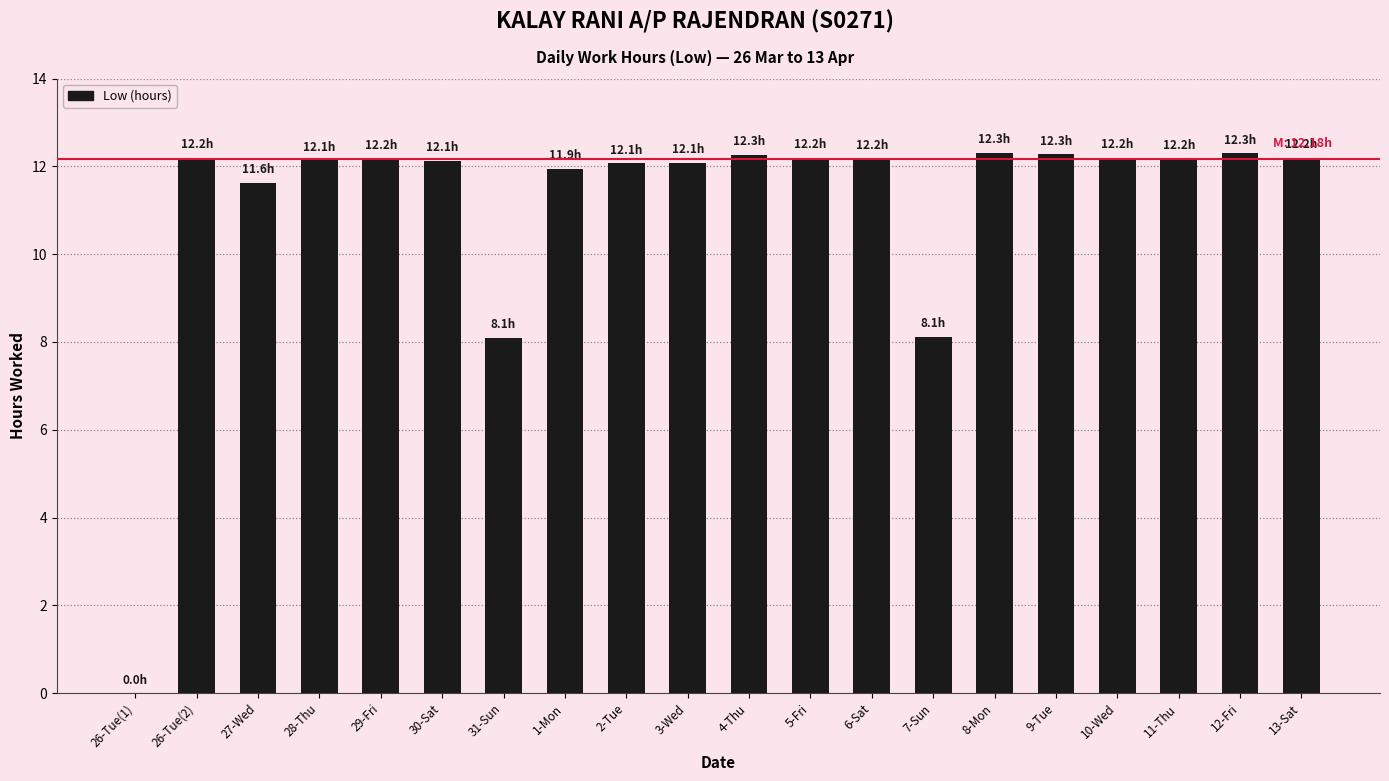

Does the chart contain stacked bars?

No